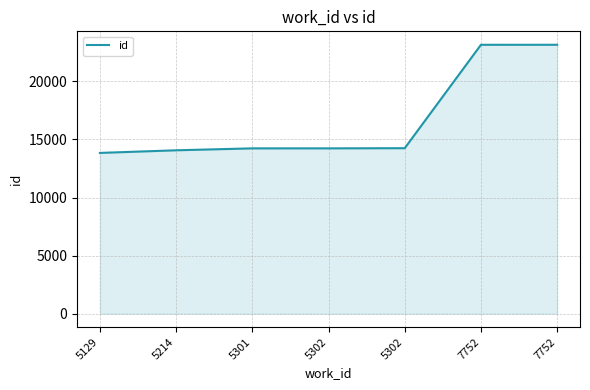

Does the chart display data point markers on the line(s)?

No